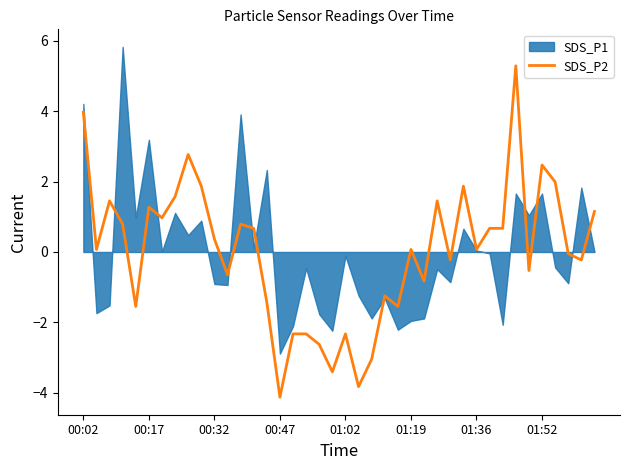

How many negative values are there?

18